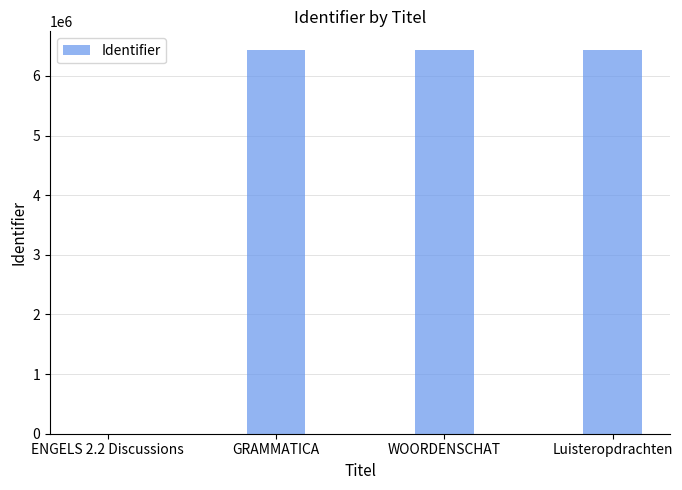

Is it true that the value at GRAMMATICA is 8899878?

False